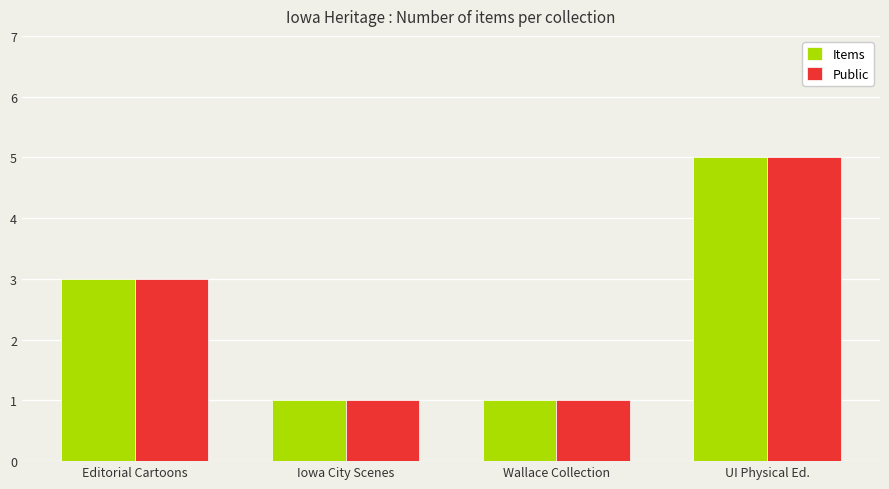

What is the maximum value for Items?

5